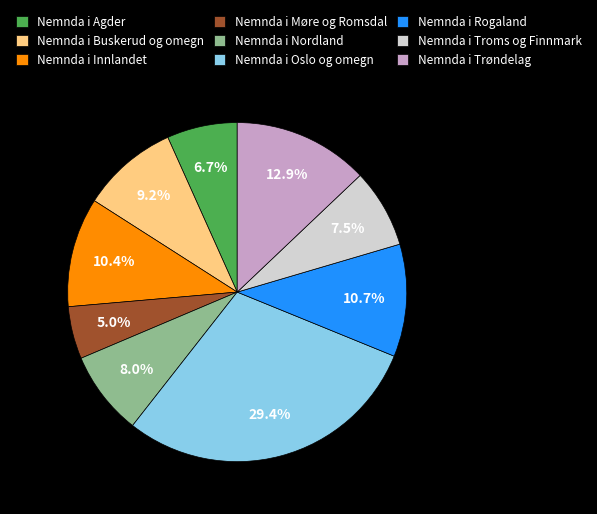

Is there any slice that represents more than half of the pie?

No